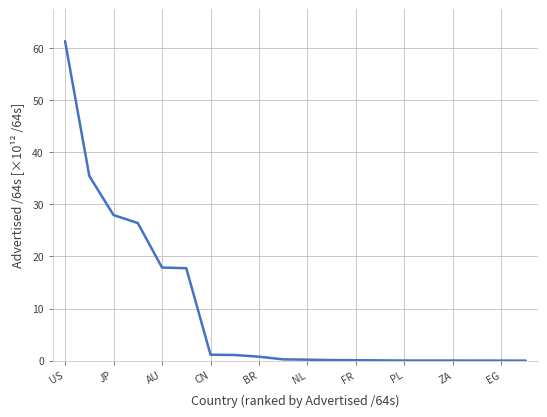

What is the difference between the maximum and minimum values?

61.3